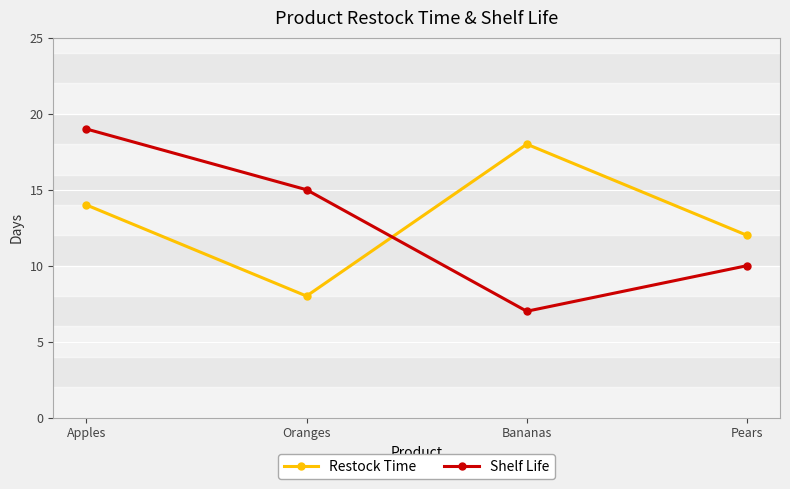

How many interior local valleys does the Restock Time series have?

1